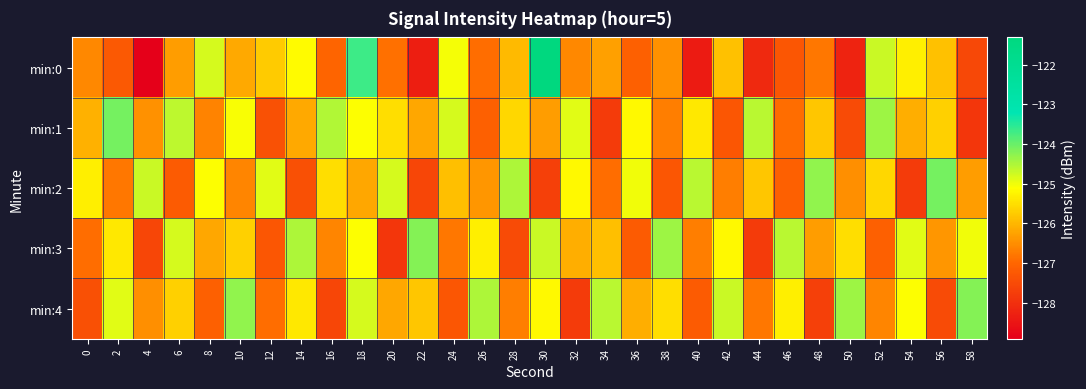

What is the spread (max minus min) of values at 20?

3.1